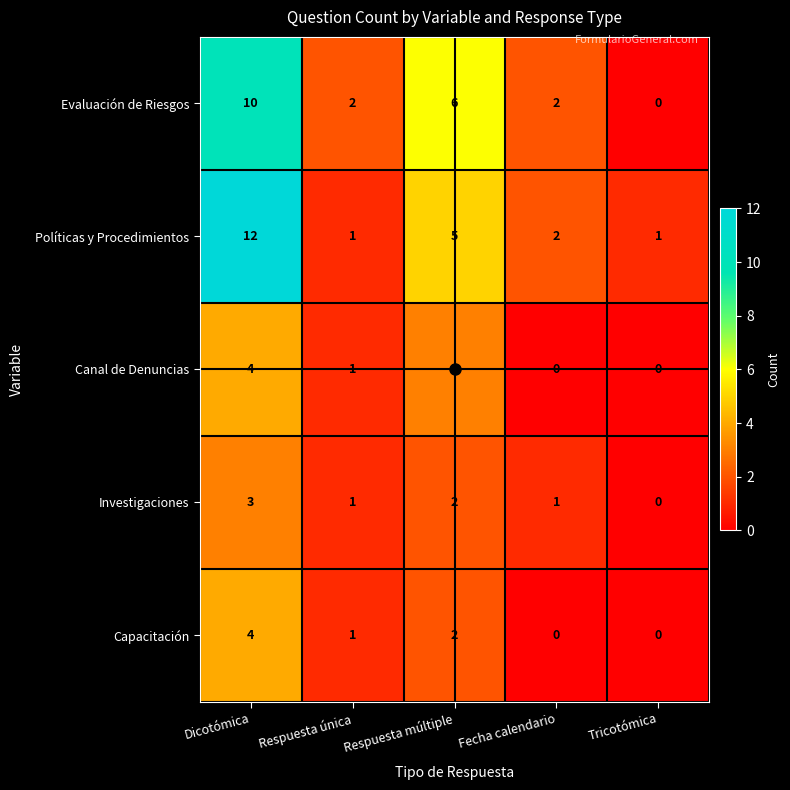

At which label does Evaluación de Riesgos reach its peak?

Dicotómica